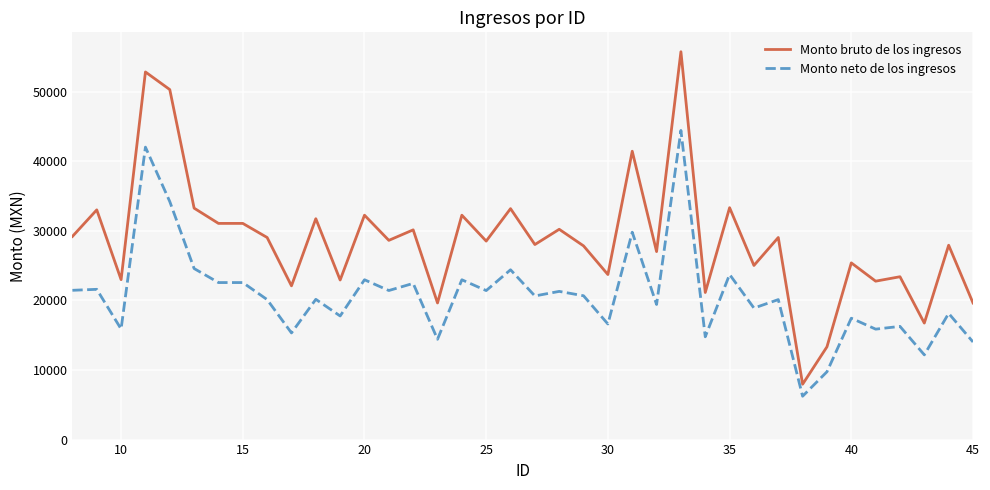

Which series has the widest spread of values?

Monto bruto de los ingresos